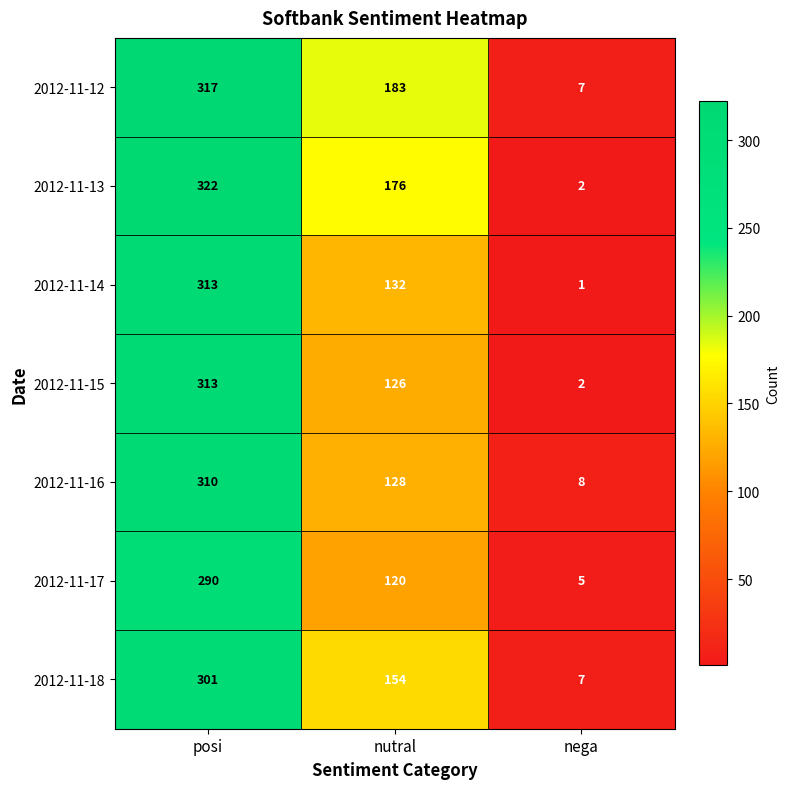

The value of 2012-11-12 at posi is 317. True or false?

True